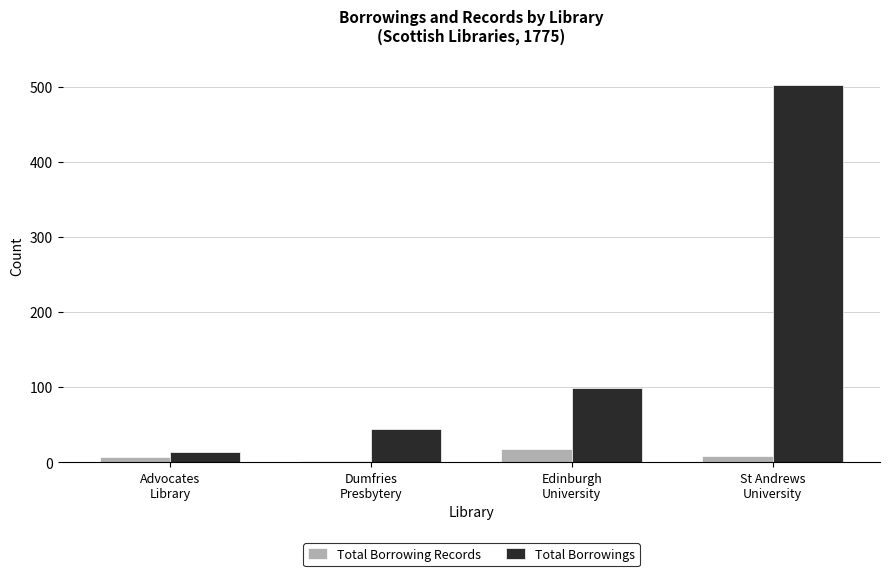

Which series has the largest total across all categories?

Total Borrowings